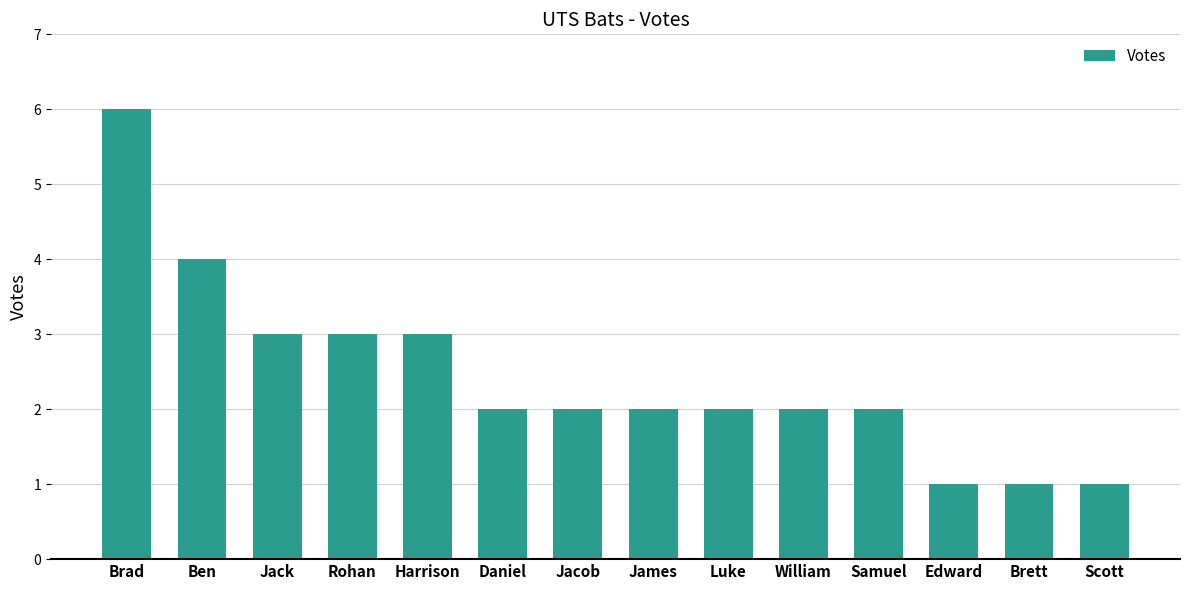

True or false: the data shows 3 at Brad.

False